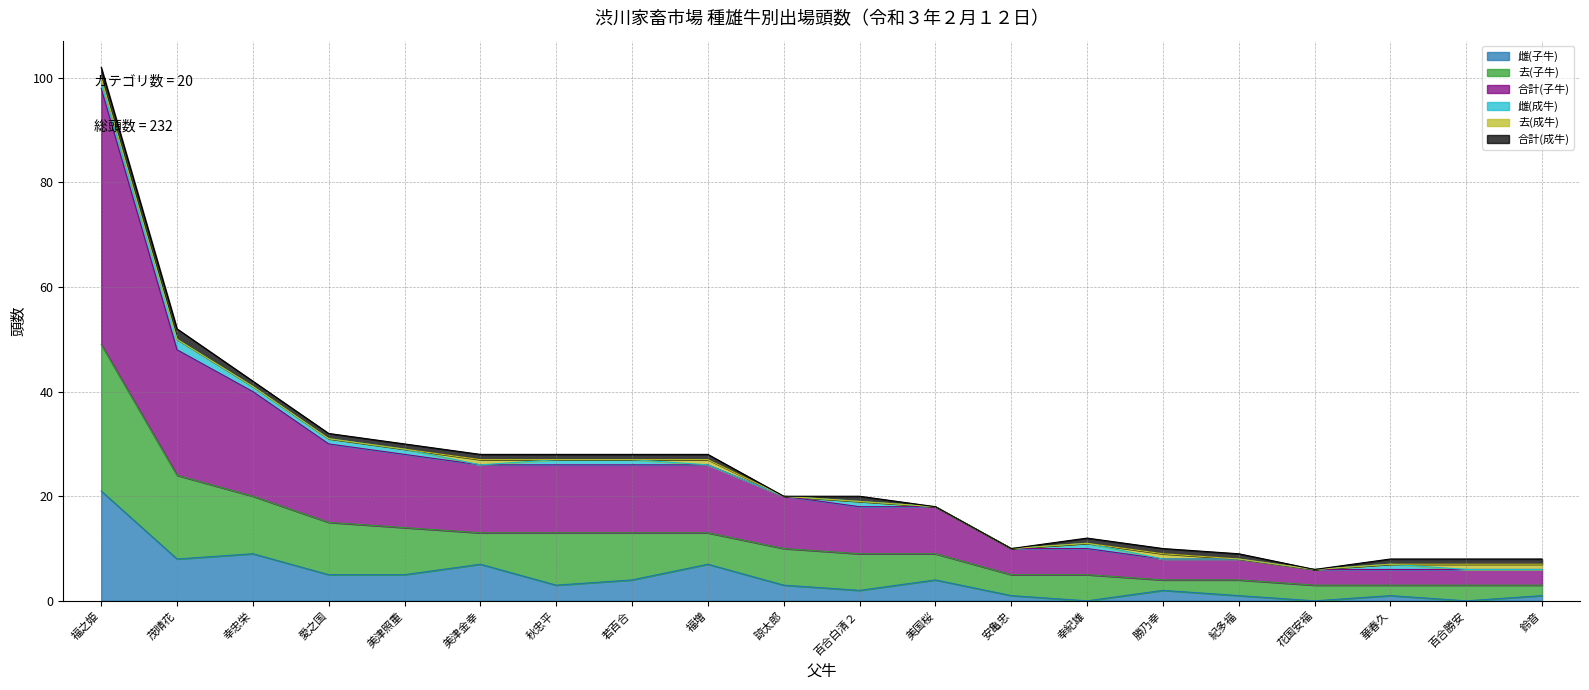

What is the sum of all 合計(子牛) values?

232